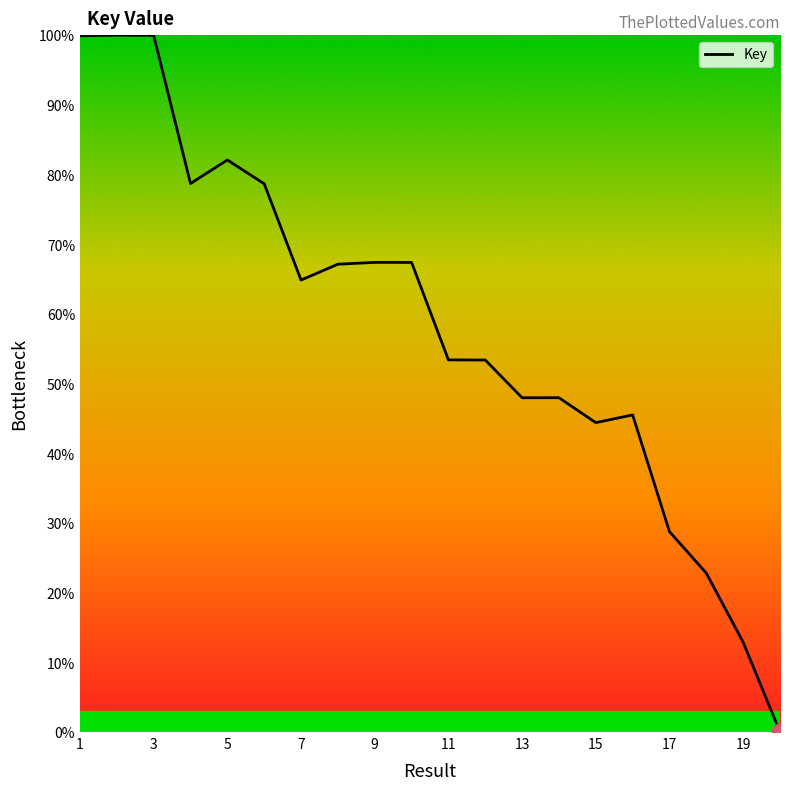

What is the maximum value shown in the chart?

100.0